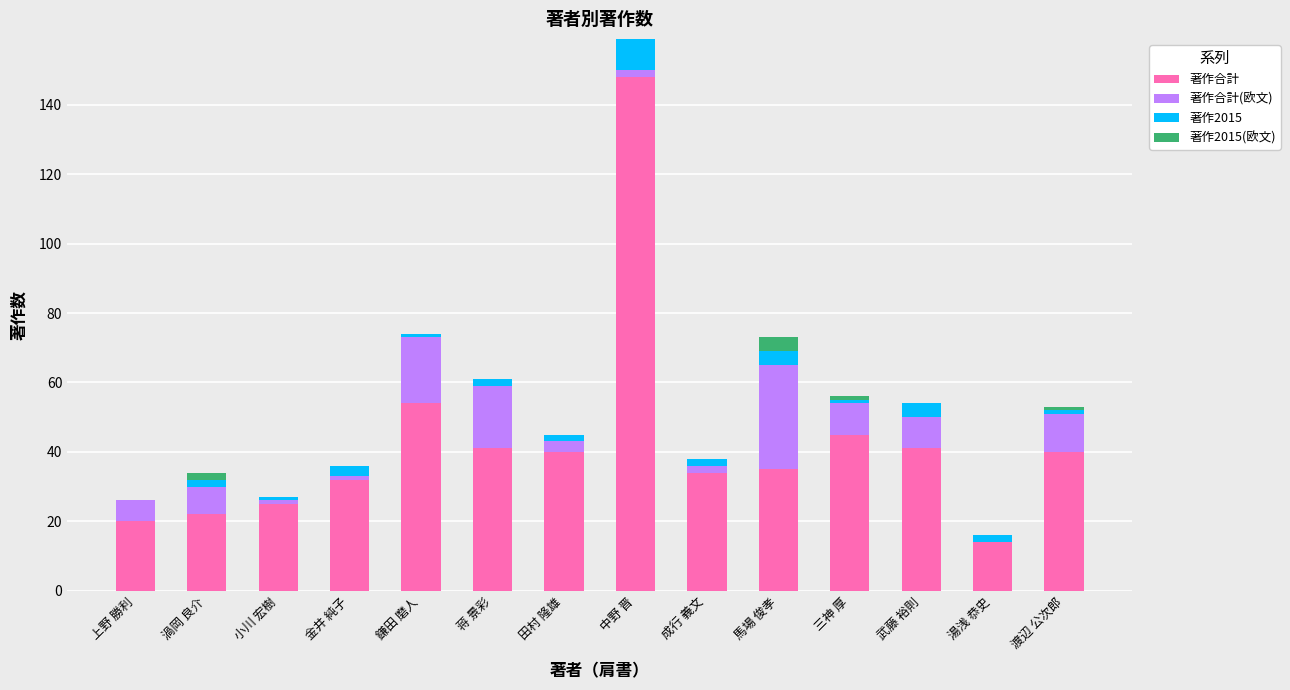

The 著作合計 series shows 32 at 金井 純子. True or false?

True